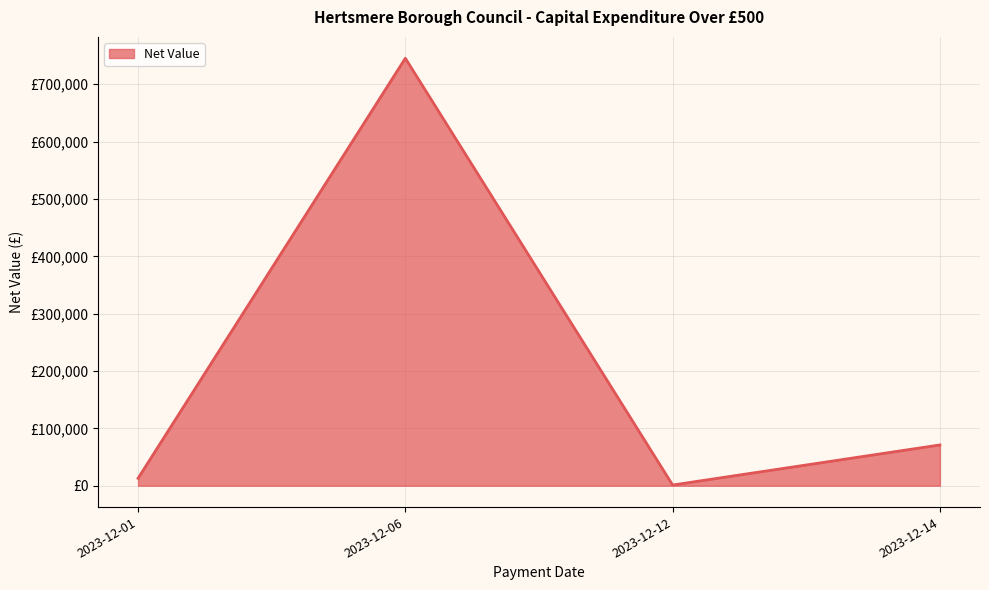

At which category does the data reach its first local peak?

2023-12-06